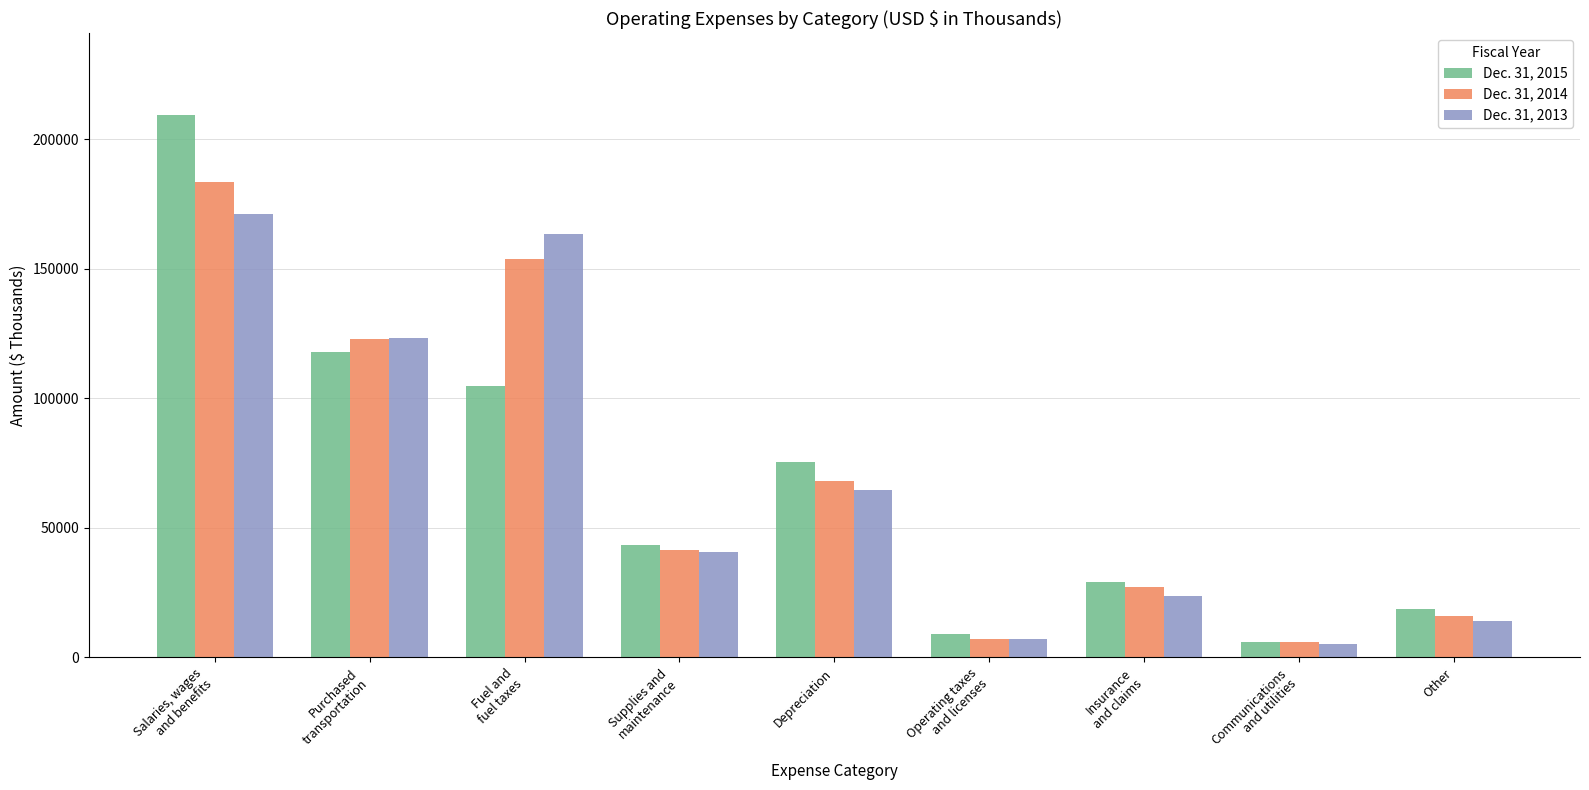

Is it true that Dec. 31, 2015 equals 75323 at Depreciation?

True